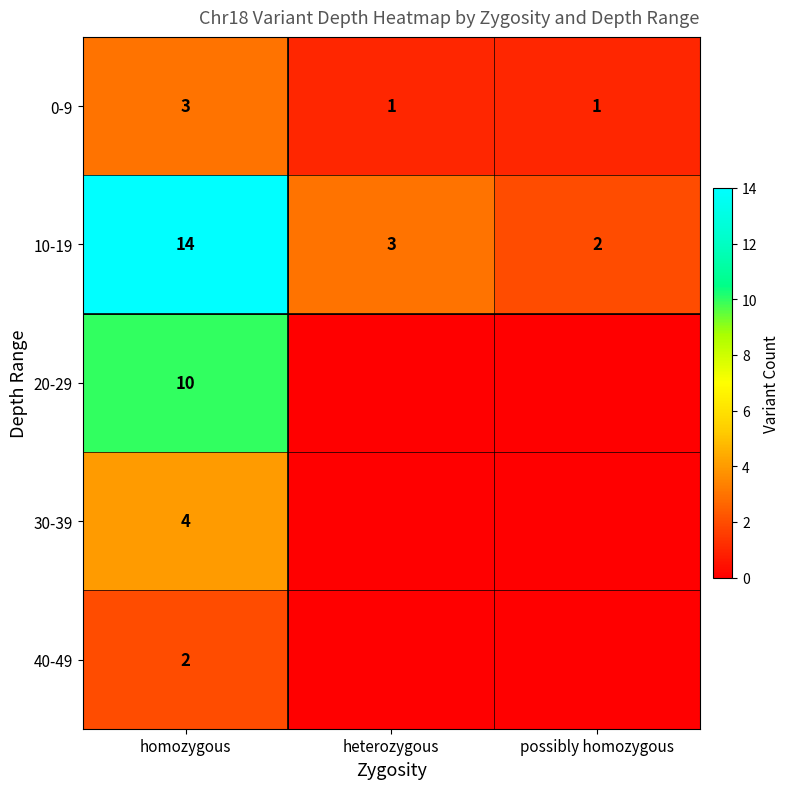

Which has a higher value, possibly homozygous or homozygous?

homozygous